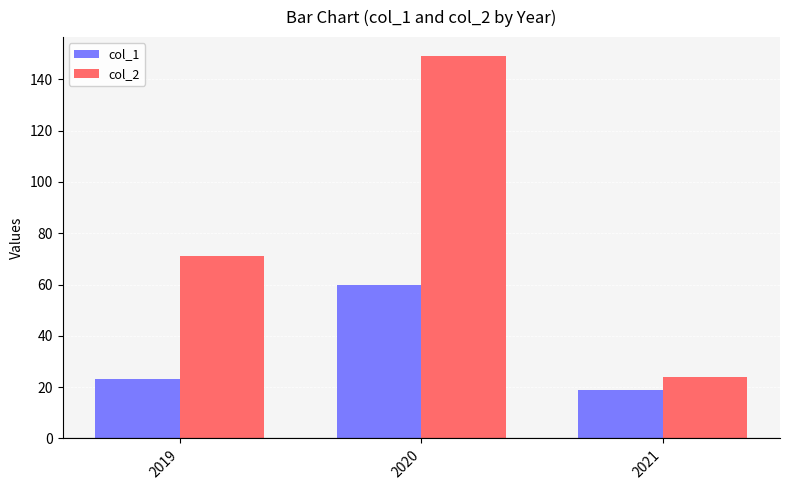

At 2019, list the series in order from smallest to largest.

col_1, col_2